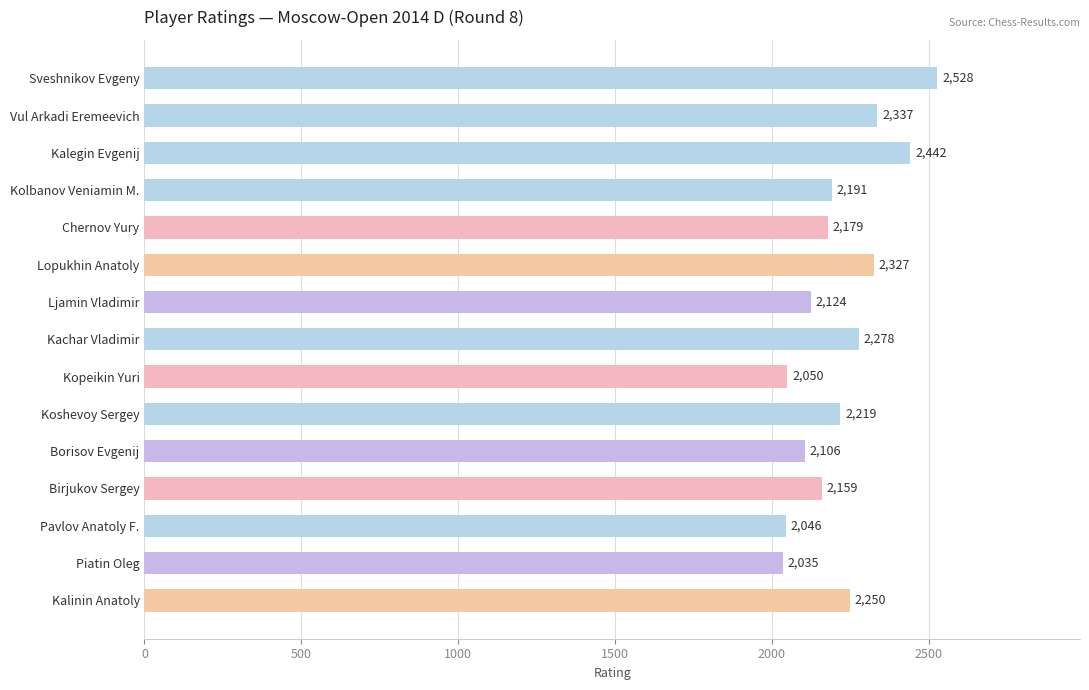

List the labels in order of value, largest first.

Sveshnikov Evgeny, Kalegin Evgenij, Vul Arkadi Eremeevich, Lopukhin Anatoly, Kachar Vladimir, Kalinin Anatoly, Koshevoy Sergey, Kolbanov Veniamin M., Chernov Yury, Birjukov Sergey, Ljamin Vladimir, Borisov Evgenij, Kopeikin Yuri, Pavlov Anatoly F., Piatin Oleg